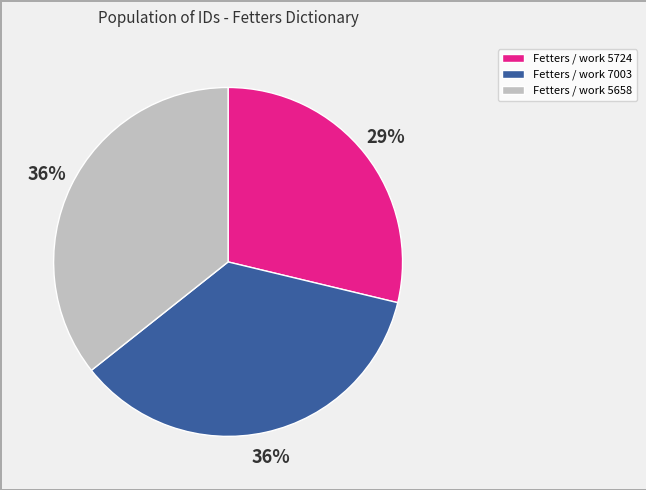

Which category has the smallest portion of the pie?

Fetters / work 5724